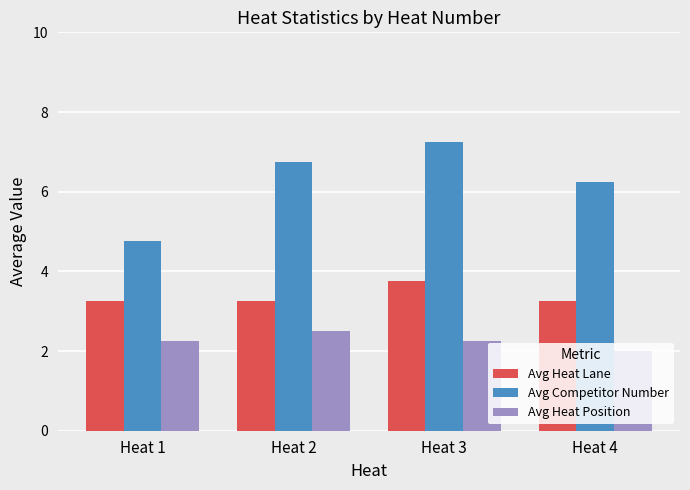

Between Heat 3 and Heat 4, which series saw the biggest shift?

Avg Competitor Number